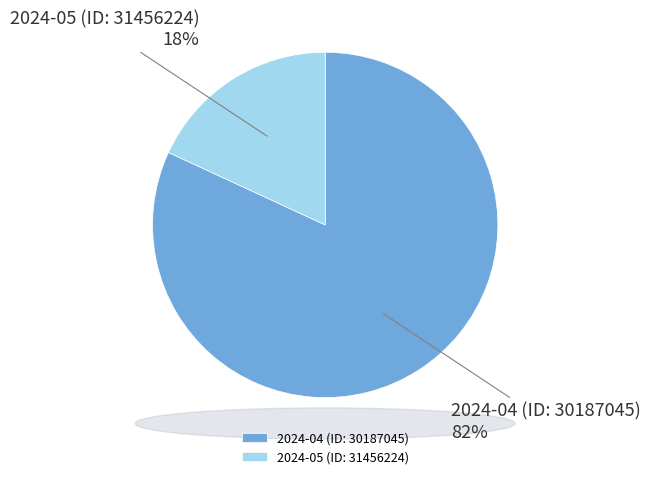

True or false: 2024-05 (ID: 31456224) accounts for 10% of the total.

False